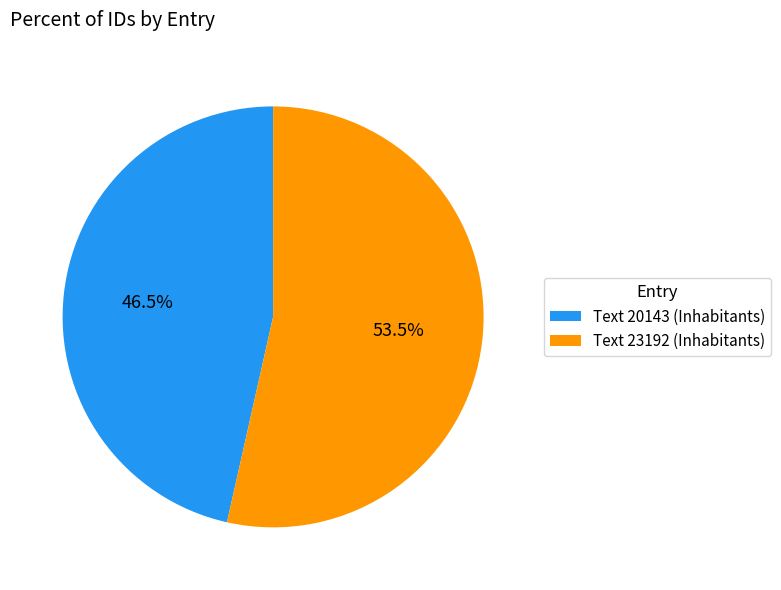

Approximately how many times larger is the value at Text 20143 (Inhabitants) compared to Text 23192 (Inhabitants)?

0.9